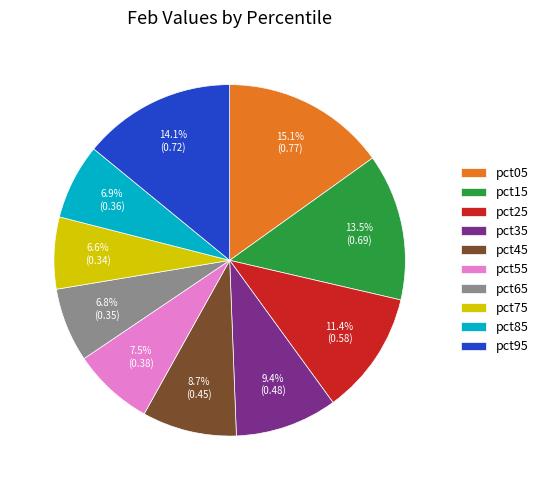

True or false: pct95 accounts for 21% of the total.

False